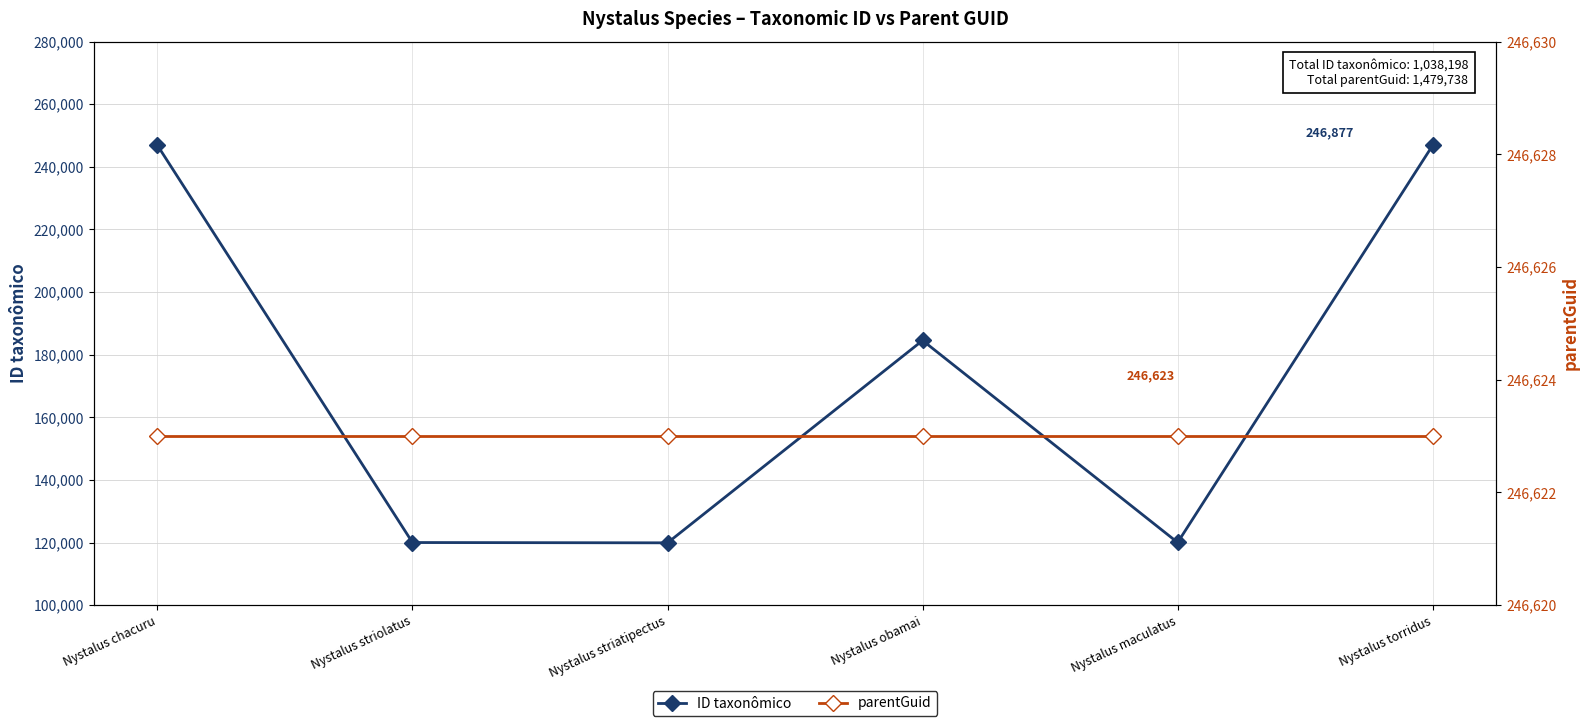

How many lines are shown in the chart?

2